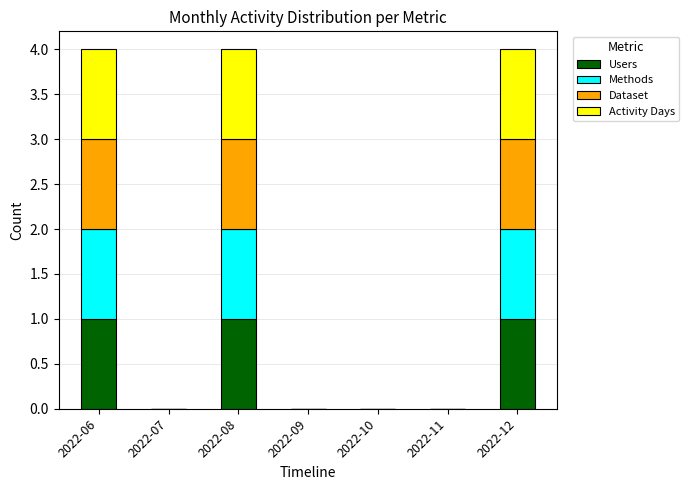

What are all the series names shown in the legend?

Users, Methods, Dataset, Activity Days